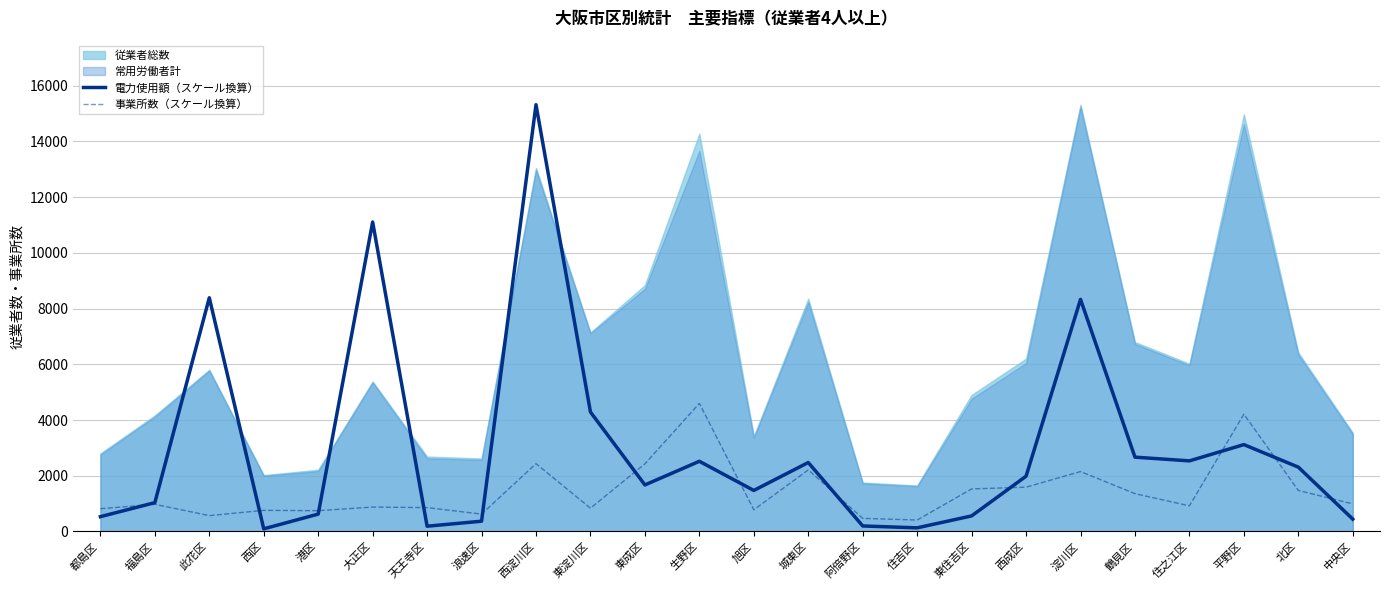

At which category is the sum across all series the highest?

西淀川区